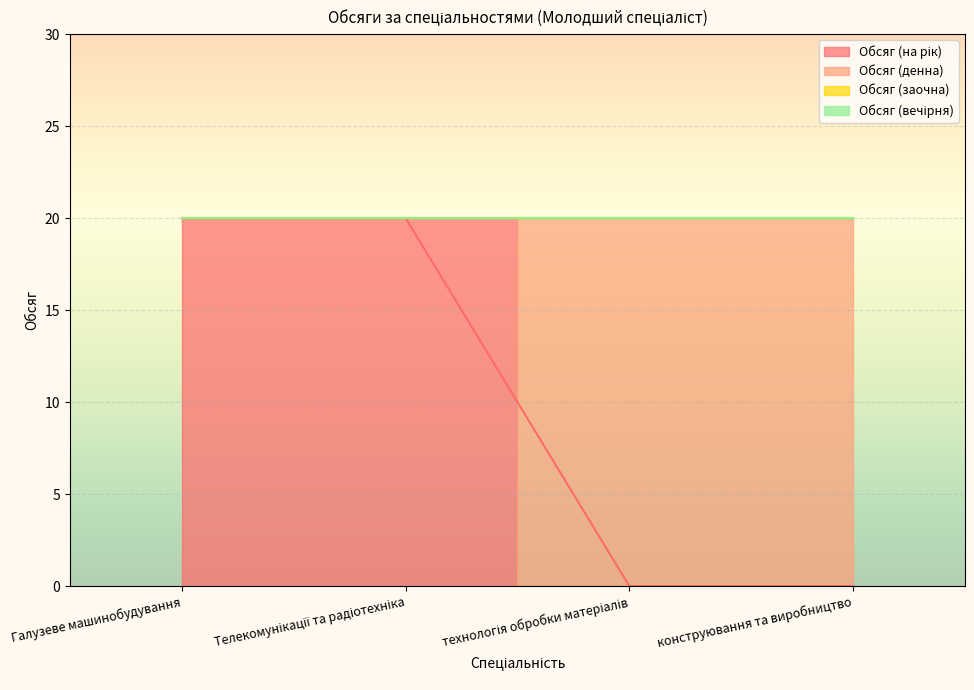

What position from the right is технологія обробки матеріалів?

2